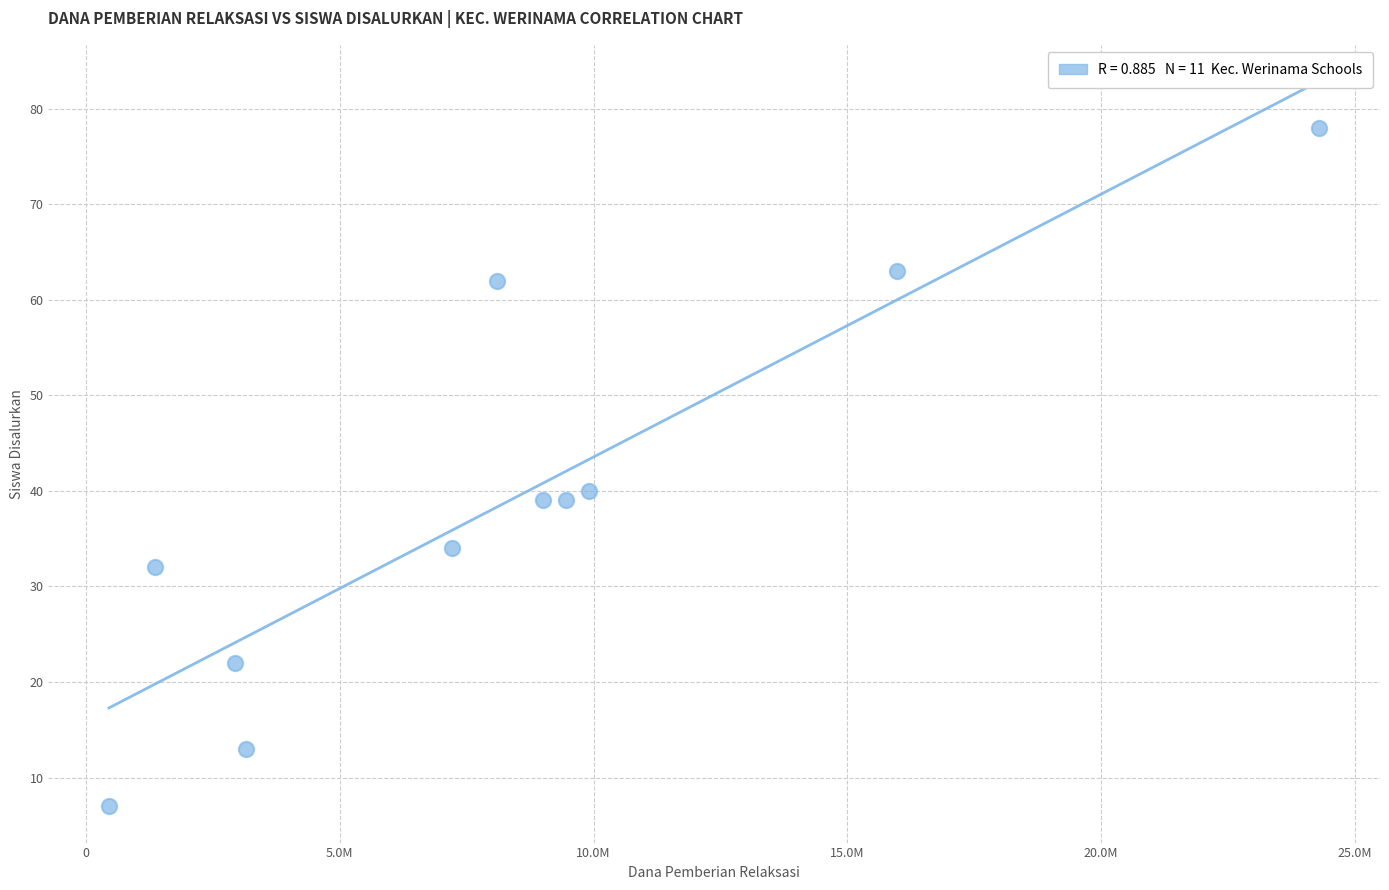

What Y value in the scatter plot is closest to 42?

40